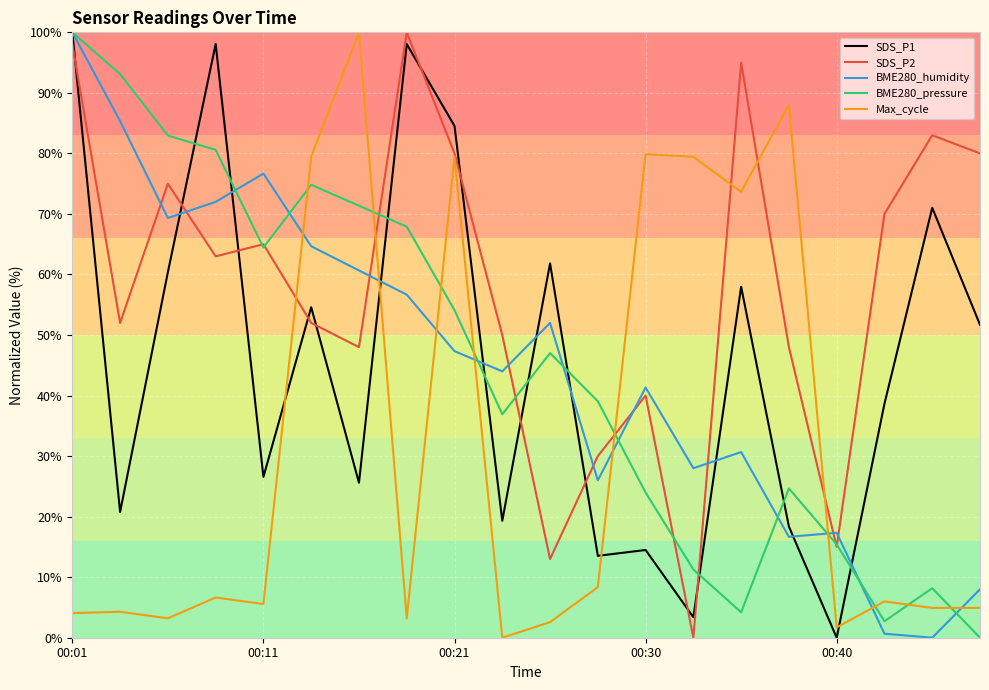

Which series has the largest total across all categories?

SDS_P2